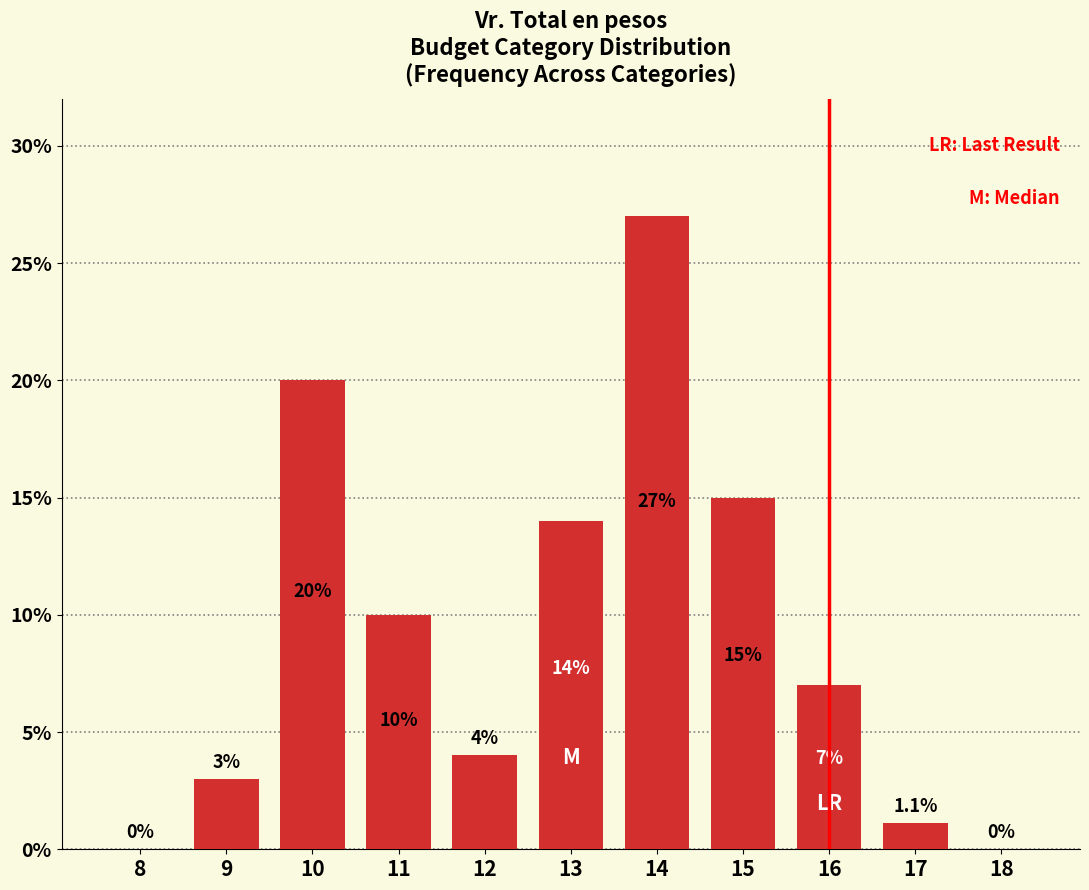

Reading left to right, what are all the values shown in this chart?

8=0.0	9=3.0	10=20.0	11=10.0	12=4.0	13=14.0	14=27.0	15=15.0	16=7.0	17=1.1	18=0.0